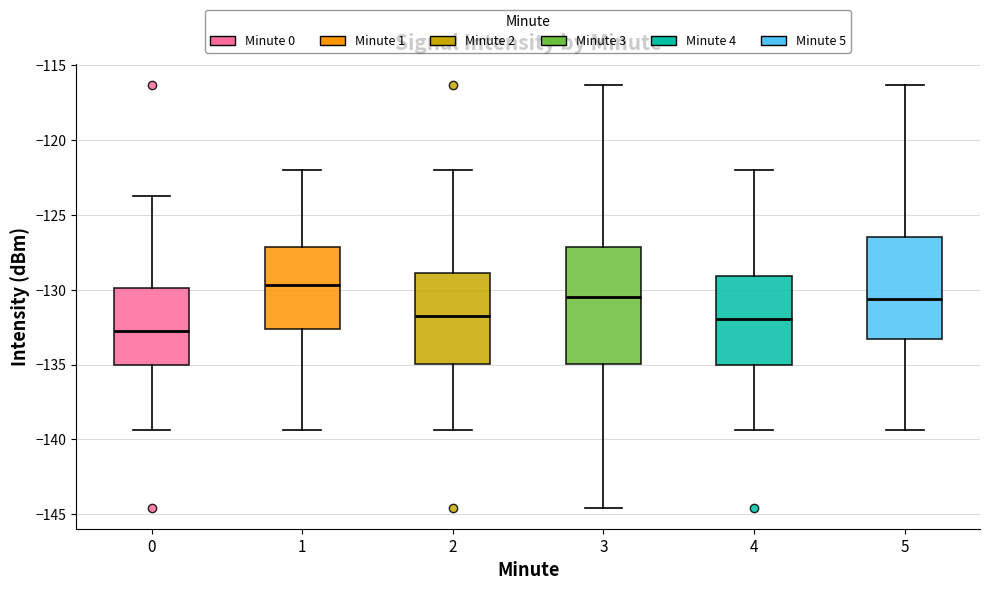

Comparing the boxes themselves (not the whiskers), which one is the tallest?

3